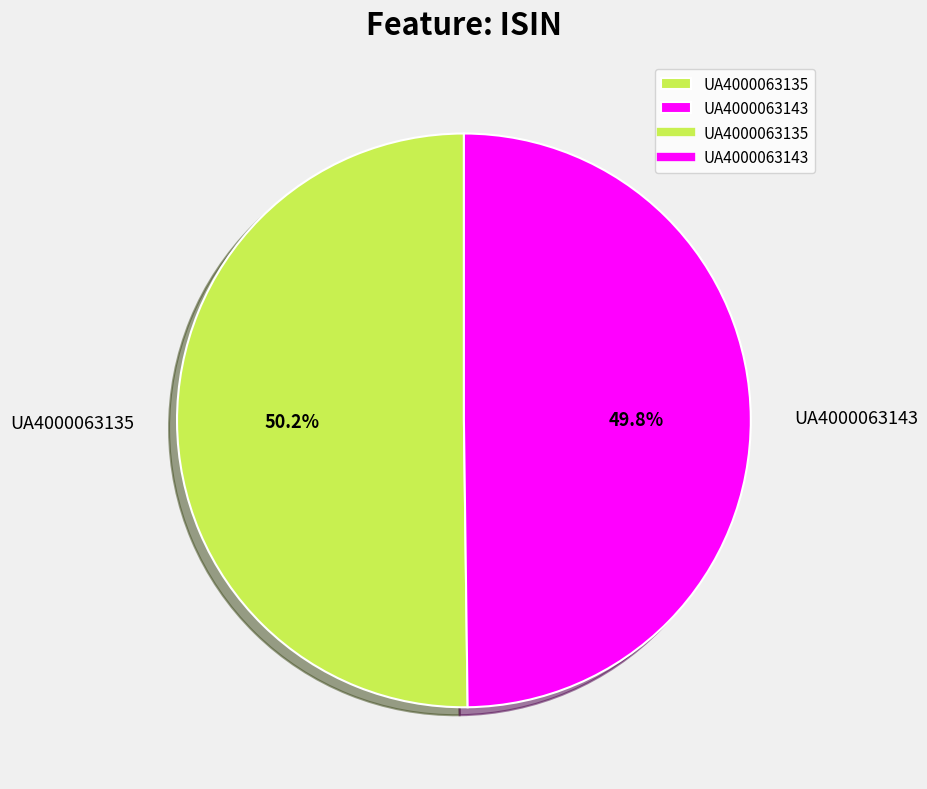

Approximately how many times larger is the value at UA4000063135 compared to UA4000063143?

1.0